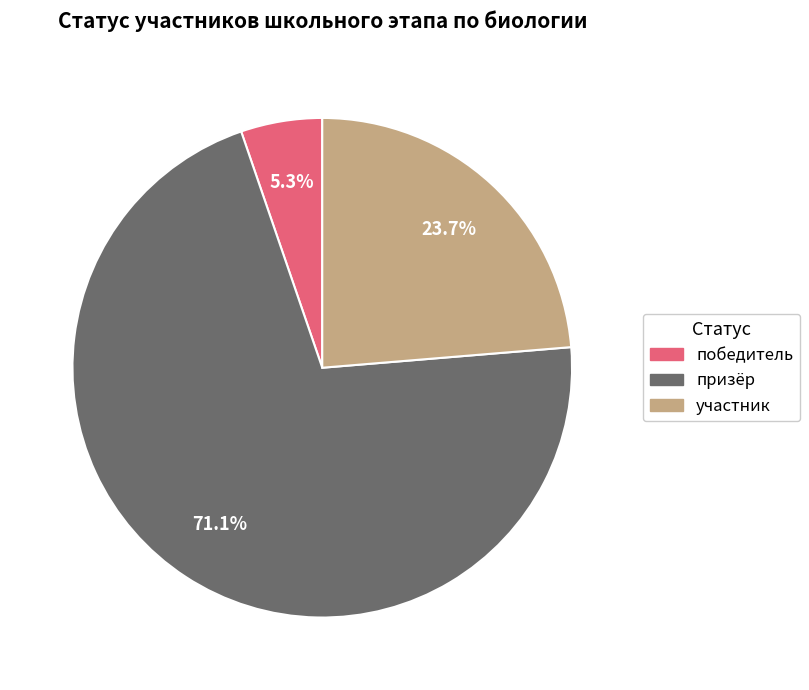

What is the majority slice?

призёр